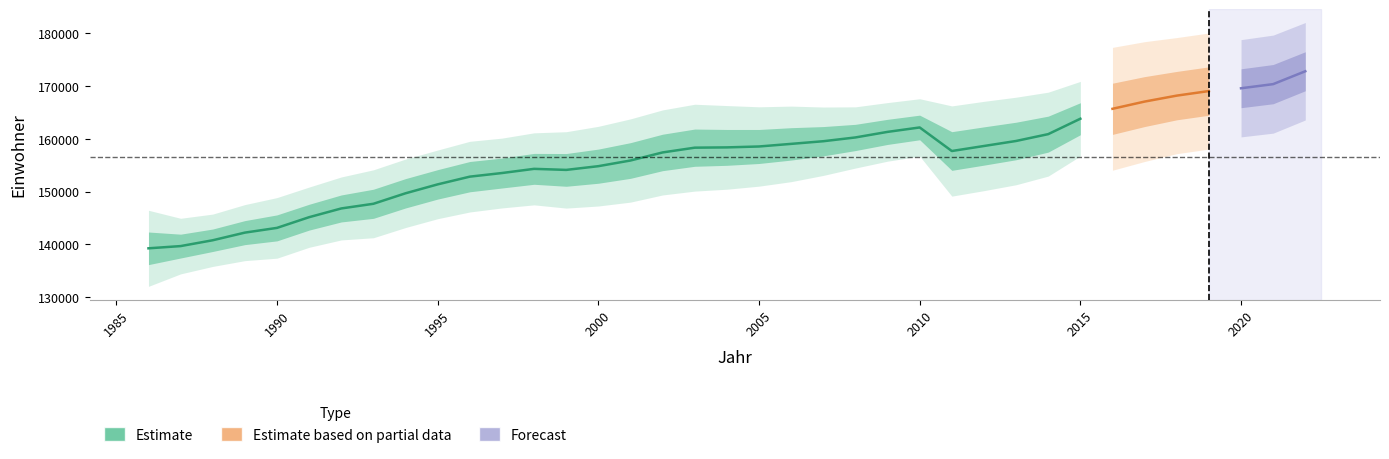

True or false: Einwohner laut Meldedatei gesamt has more than 1 interior local peaks.

True